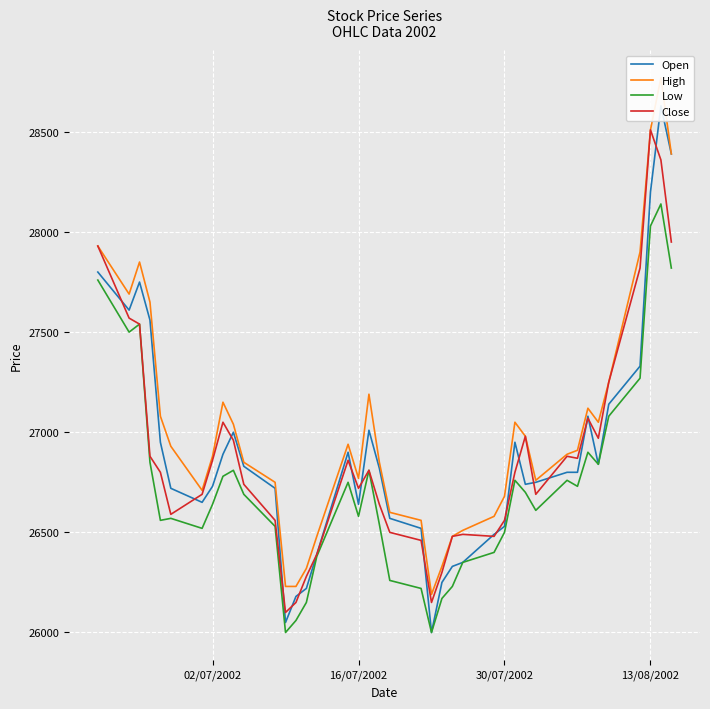

What is the highest value of the Low series?

28140